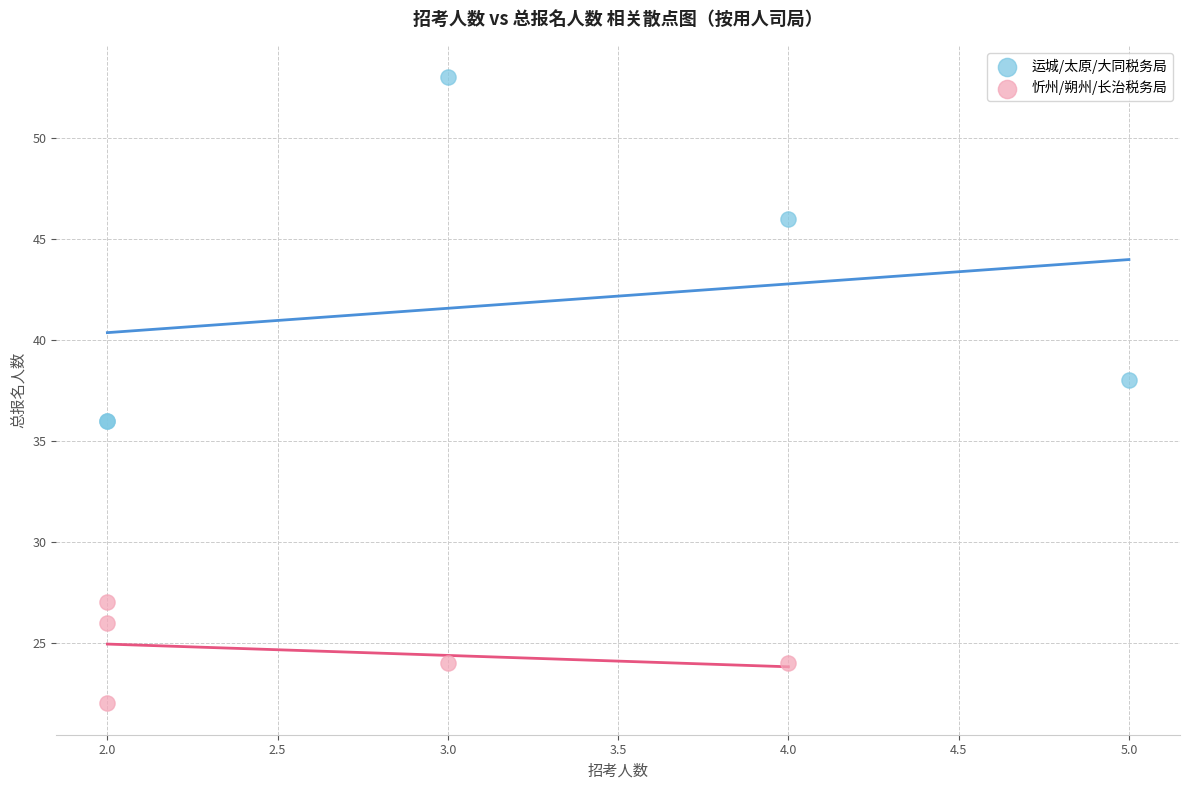

Which series contains the highest Y value?

运城/太原/大同税务局